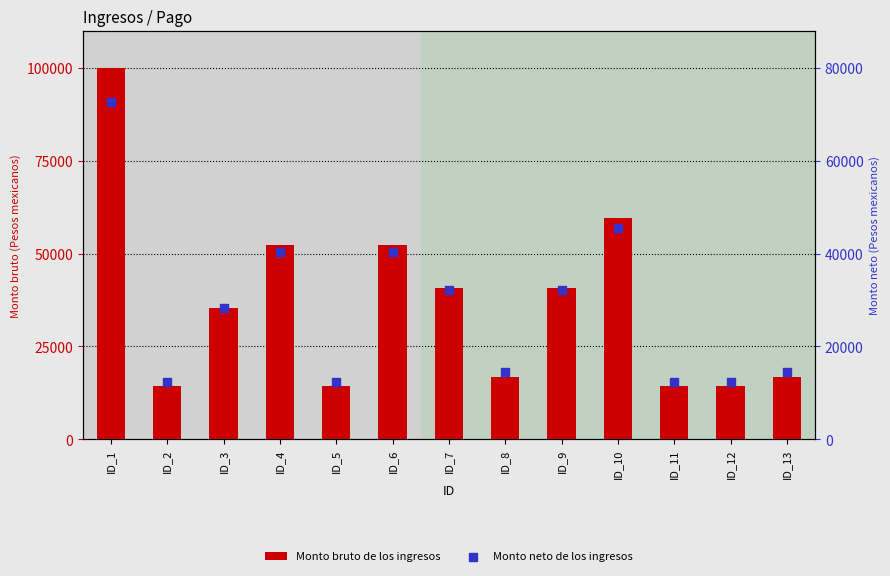

Which series has the widest spread of Y values?

Monto bruto de los ingresos